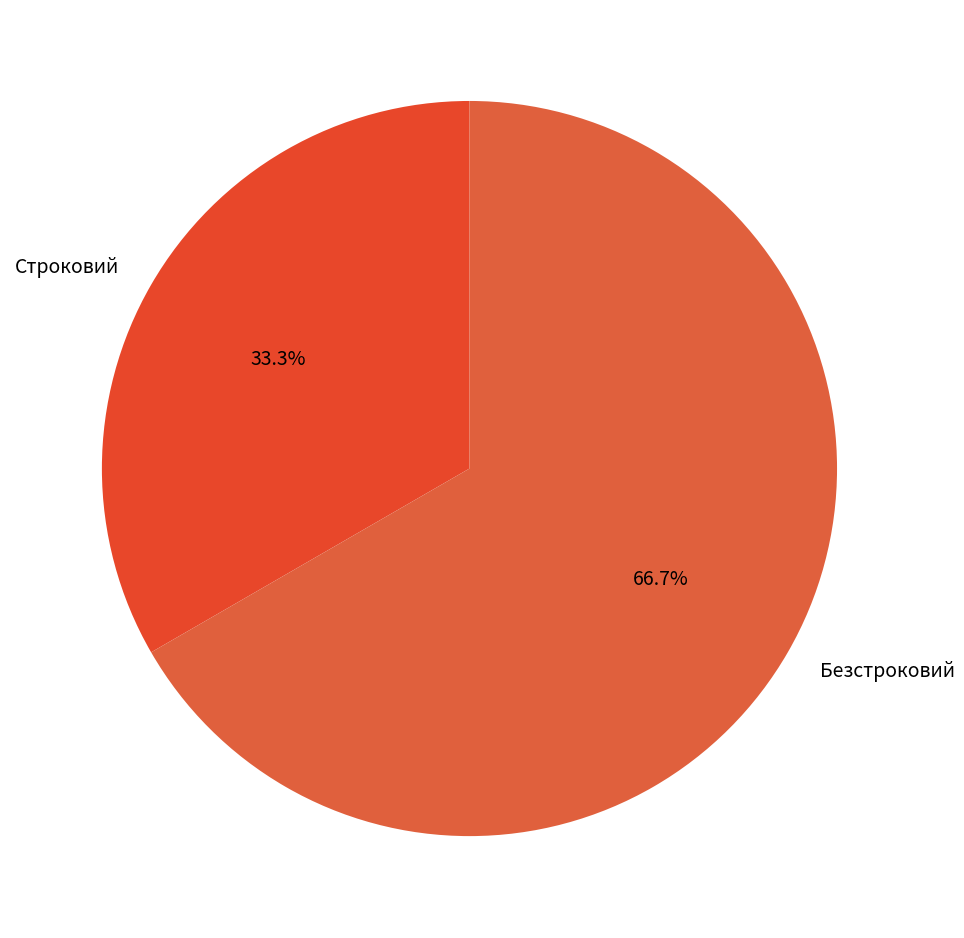

What is the total percentage of Строковий and Безстроковий?

100.0%